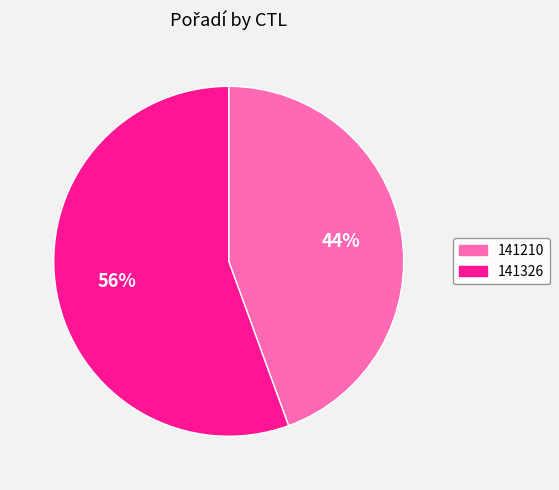

Is it true that 141210 is 37% of the pie?

False